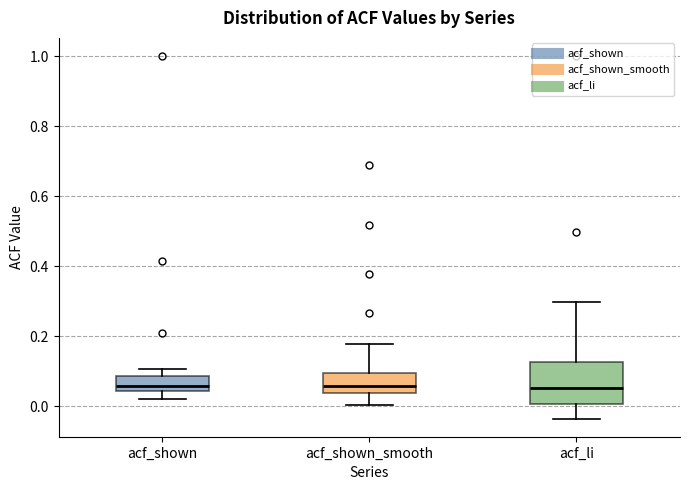

Where does the upper whisker of the box for acf_li end on the y-axis? The values are not printed on the chart, so give them approximately, as read against the axis.

0.30